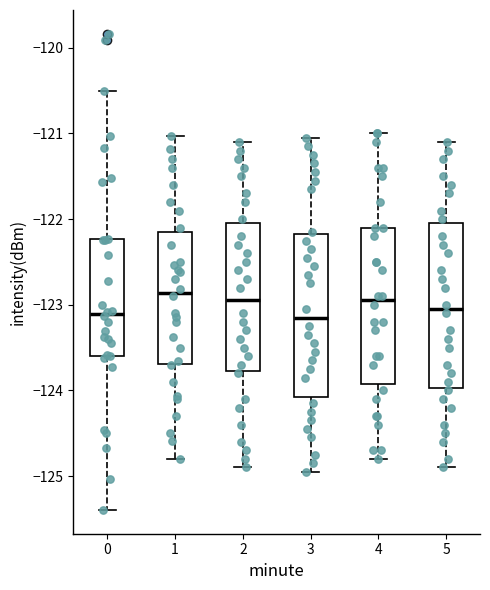

Reading left to right, read every box against the y-axis: the position of its median line, the range the box covers, and the ends of its whiskers. The values are not printed on the chart, so give them approximately, as read against the axis.

0: median -123.1, box -123.6 to -122.2, whiskers -125.4 to -120.5
1: median -122.9, box -123.7 to -122.1, whiskers -124.8 to -121.0
2: median -122.9, box -123.8 to -122.0, whiskers -124.9 to -121.1
3: median -123.1, box -124.1 to -122.2, whiskers -124.9 to -121.0
4: median -122.9, box -123.9 to -122.1, whiskers -124.8 to -121.0
5: median -123.0, box -124.0 to -122.0, whiskers -124.9 to -121.1